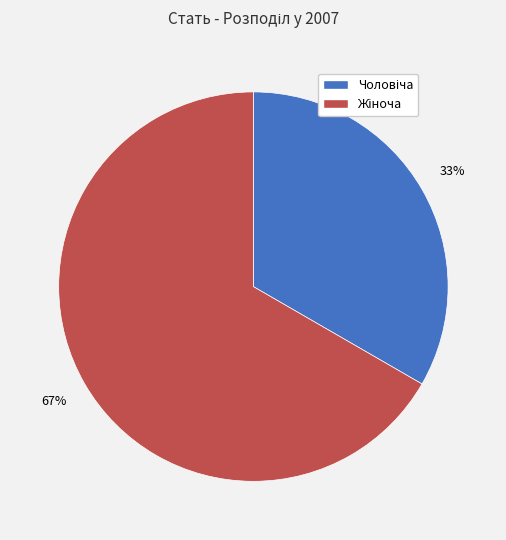

To the nearest percent, what is the average slice percentage?

50%